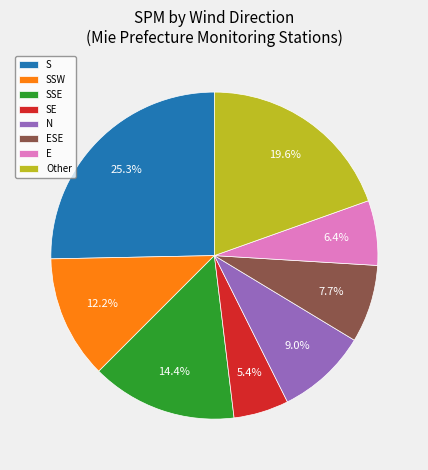

Is there a majority slice in this chart?

No